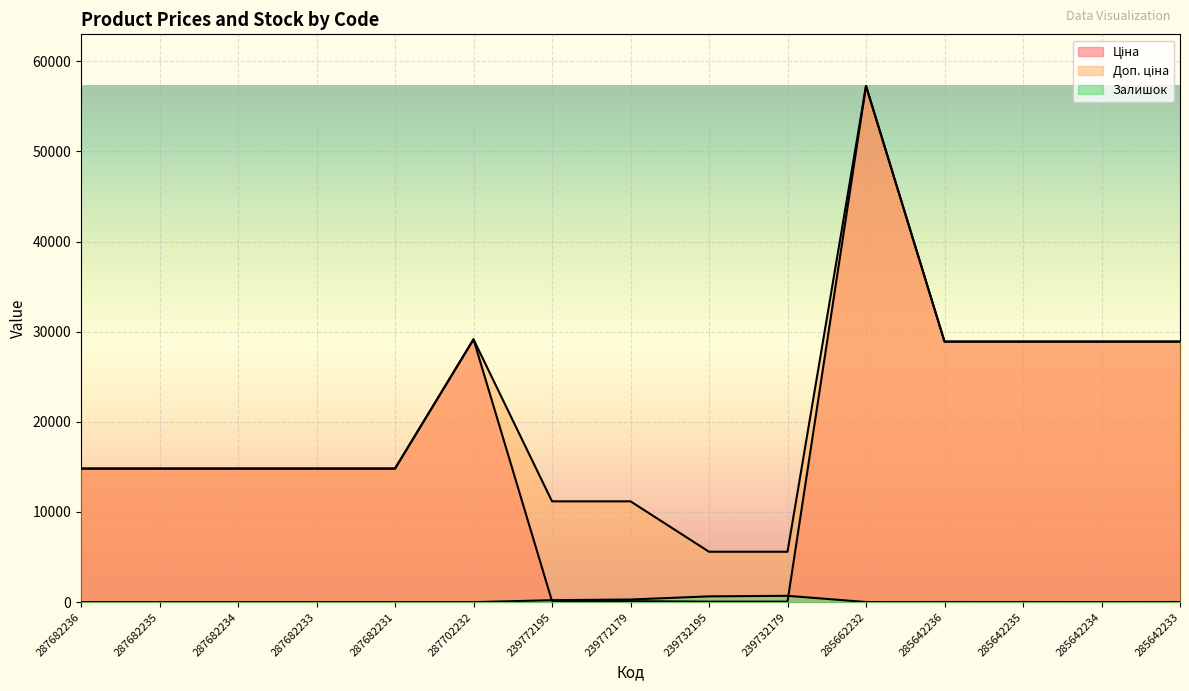

How many lines are shown in the chart?

3